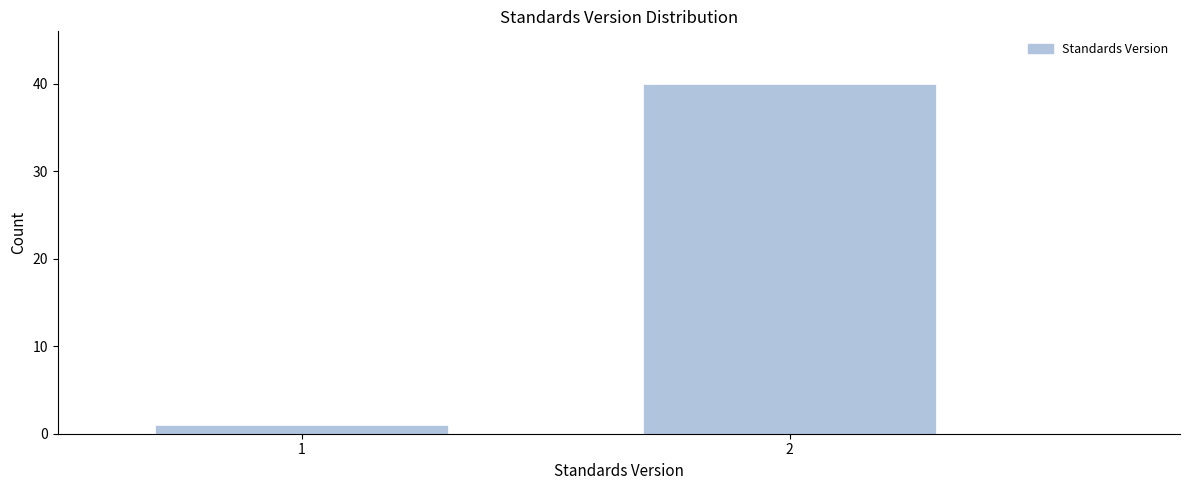

Reading left to right, what are all the values shown in this chart?

1=1	2=40